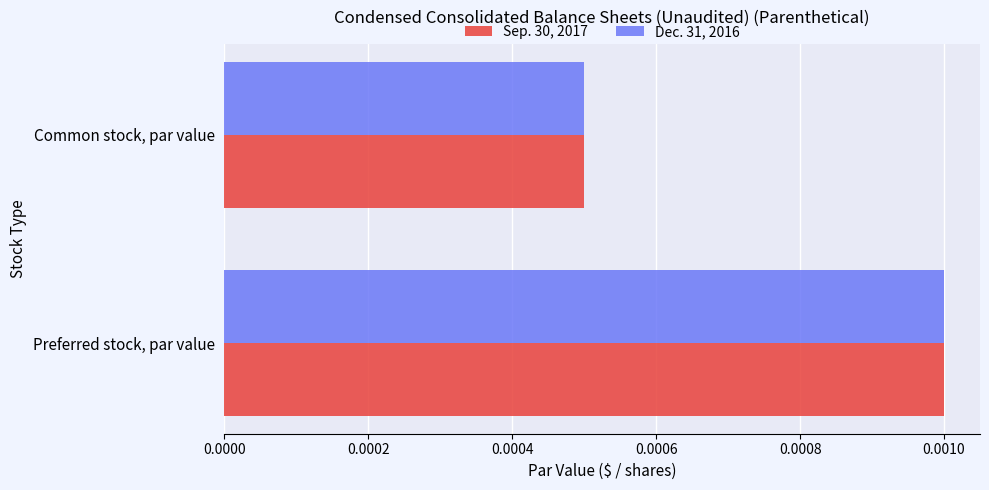

Is the value of Sep. 30, 2017 at Preferred stock, par value greater than the value of Dec. 31, 2016 at Common stock, par value?

Yes